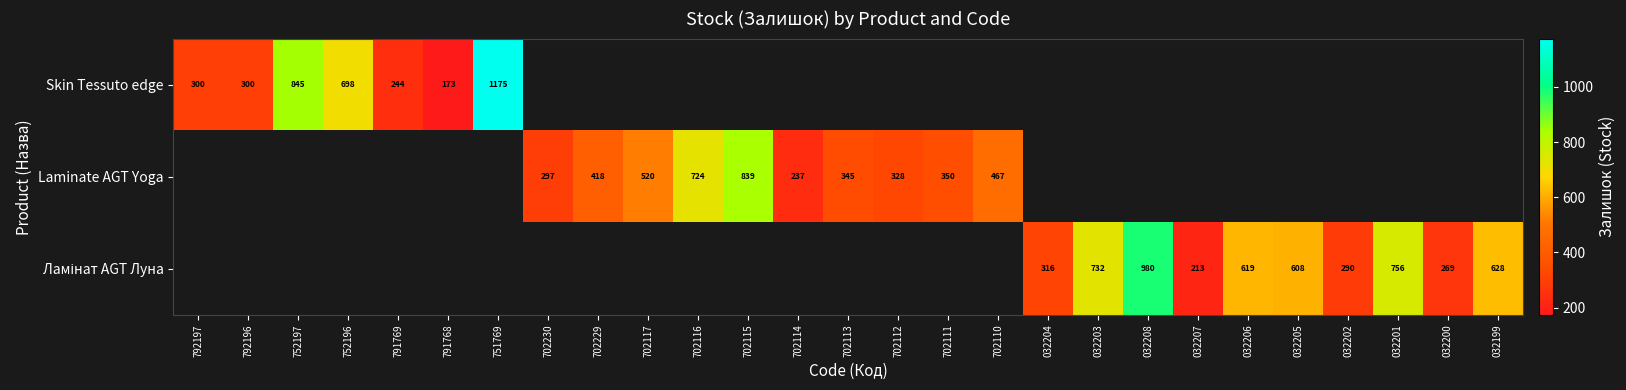

Which label corresponds to the largest value in the chart?

751769